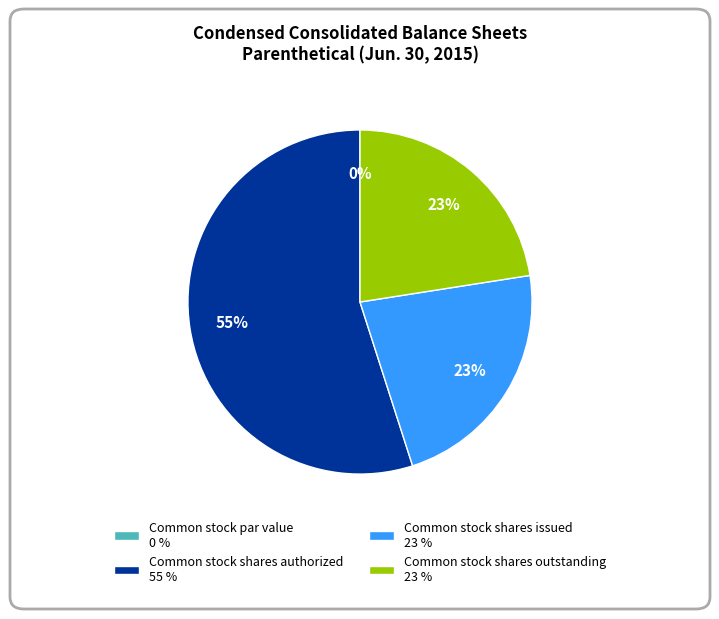

To the nearest percent, what is the combined percentage of Common stock shares issued and Common stock par value?

23%